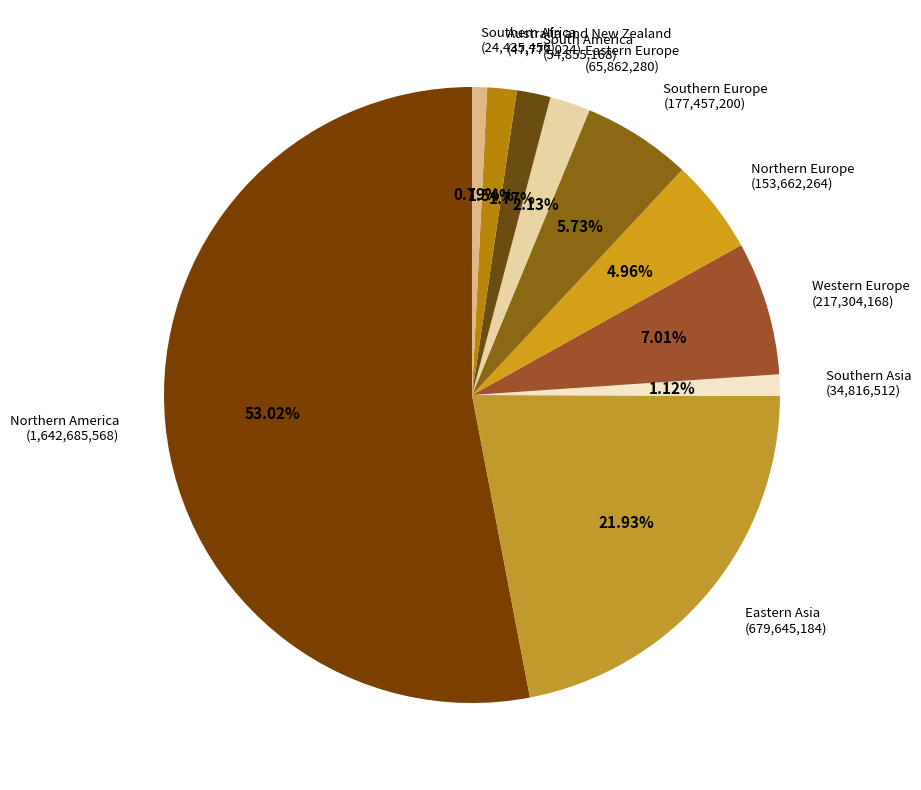

Approximately how many times larger is the value at Southern Africa compared to Australia and New Zealand?

0.5